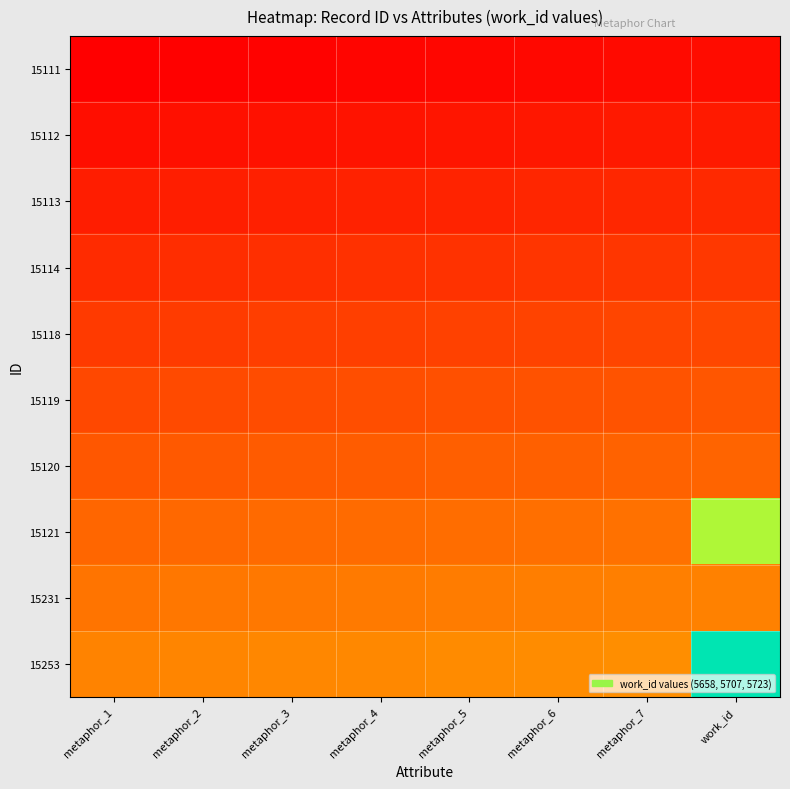

Which category has the highest value across all series?

work_id